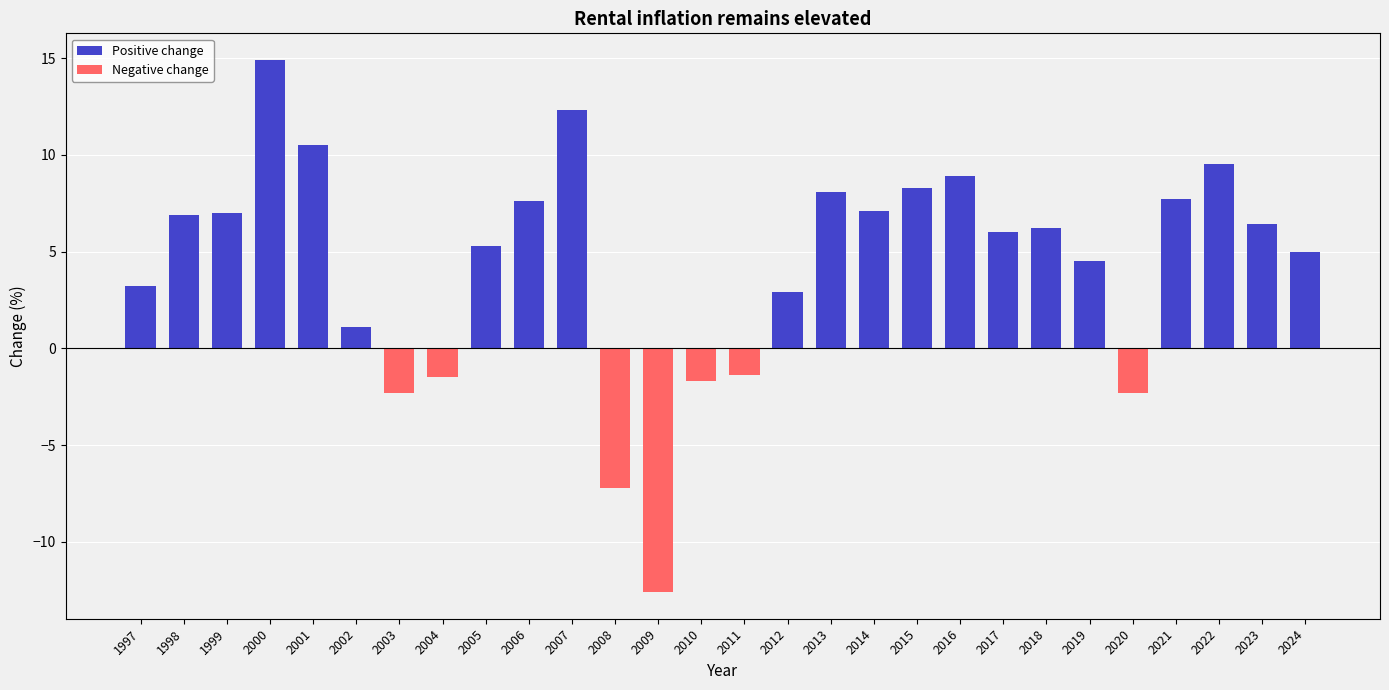

What is the smallest value displayed?

-12.6